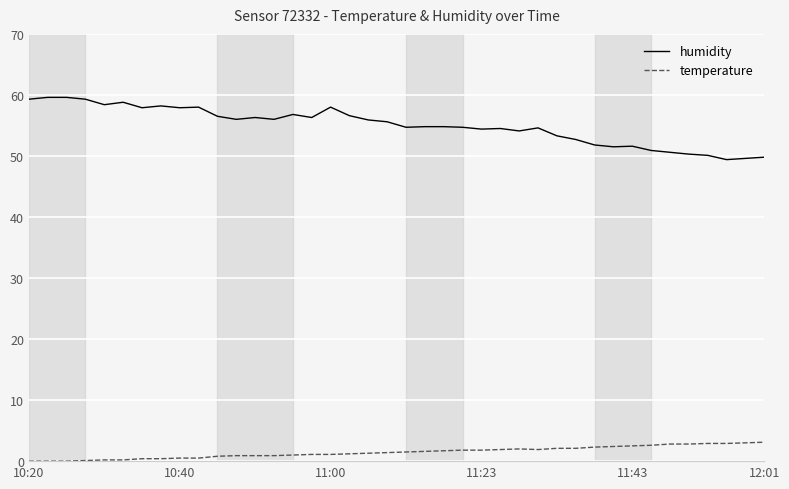

Which series has the largest total across all categories?

humidity